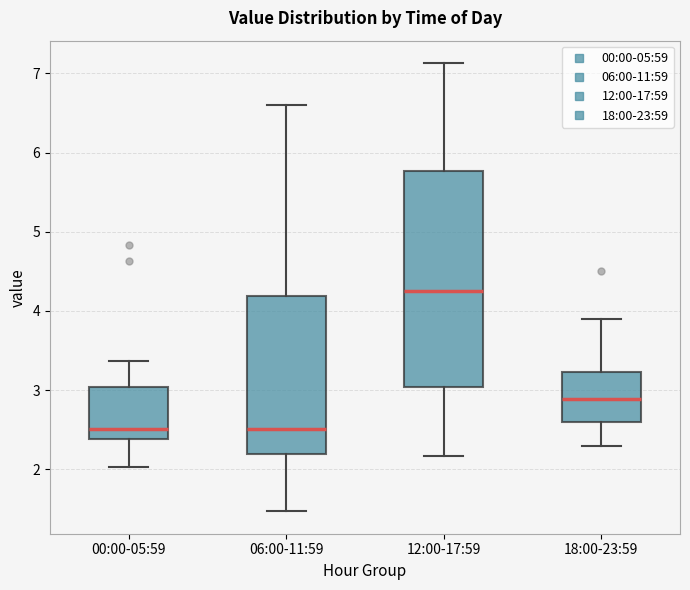

Which box is the tallest, from its lower edge to its upper edge?

12:00-17:59